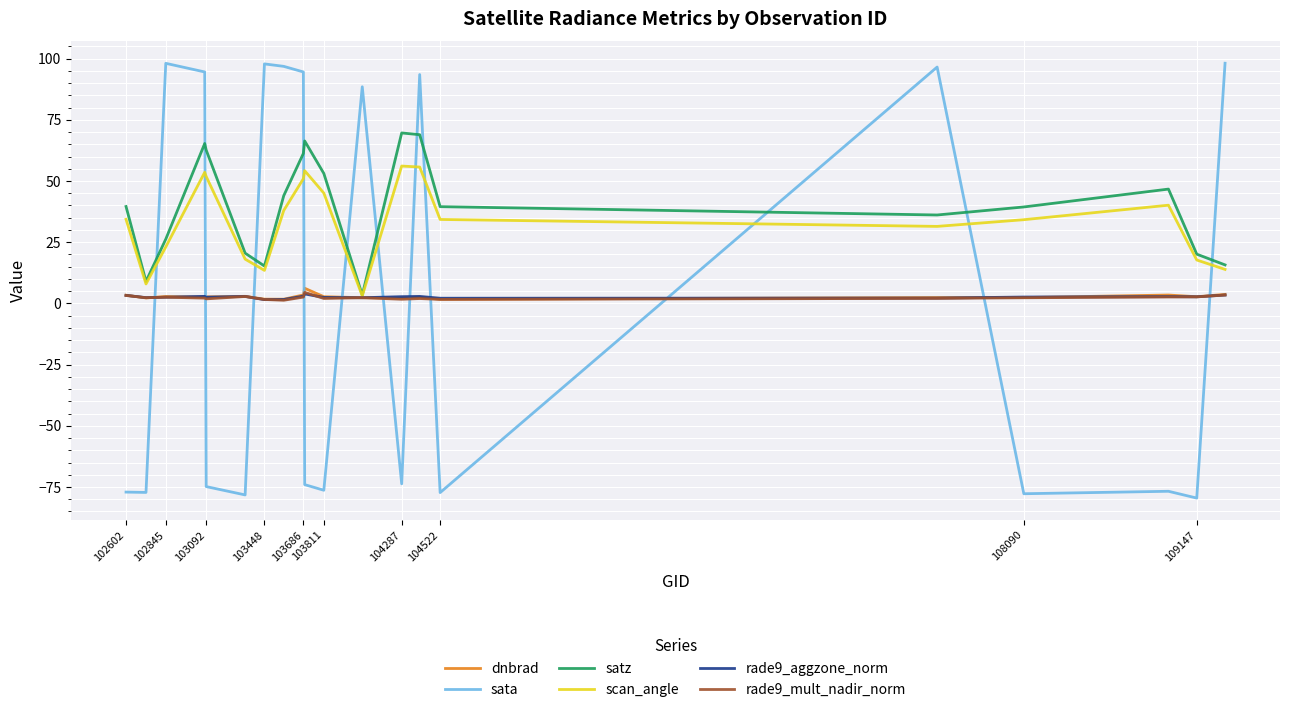

Which series ends up on top after the final intersection of satz and sata?

sata